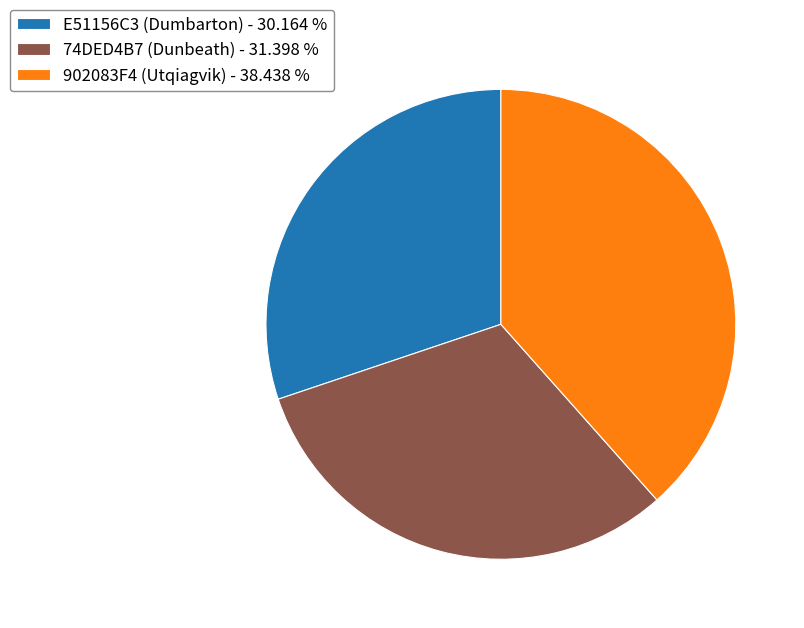

The E51156C3 (Dumbarton) slice represents 30% of the pie. True or false?

True